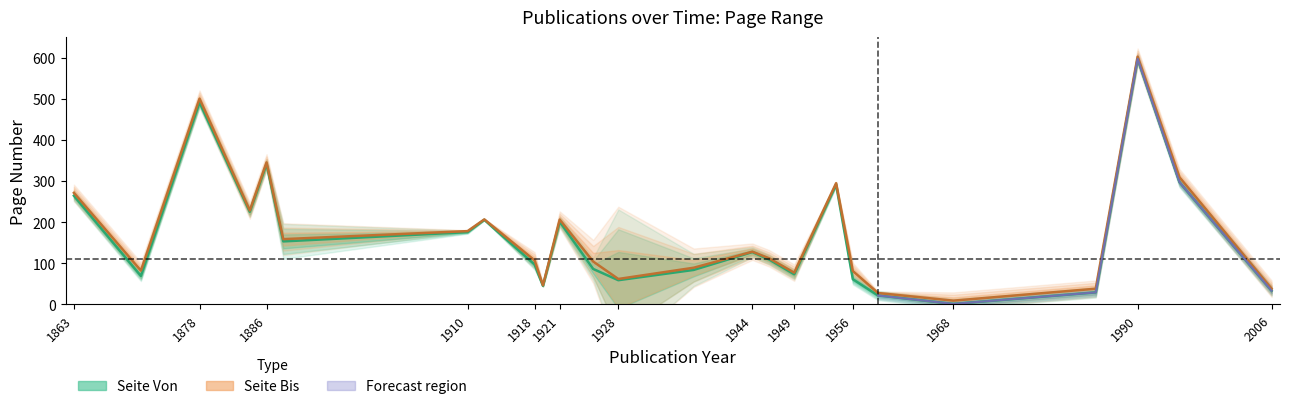

Reading left to right, transcribe all the data shown in this chart.

Seite Von (mean): 264.0	69.0	491.0	225.0	341.0	153.0	175.5	205.5	97.0	45.0	201.0	86.0	58.7	83.7	127.0	109.0	73.0	291.0	61.0	21.5	1.0	29.0	597.0	297.0	33.0
Seite Bis (mean): 271.0	82.0	500.0	228.0	345.0	158.5	178.0	206.5	107.0	46.3	206.0	104.0	61.7	89.0	128.0	112.0	77.0	294.5	81.0	27.5	9.0	38.0	602.0	309.0	38.0